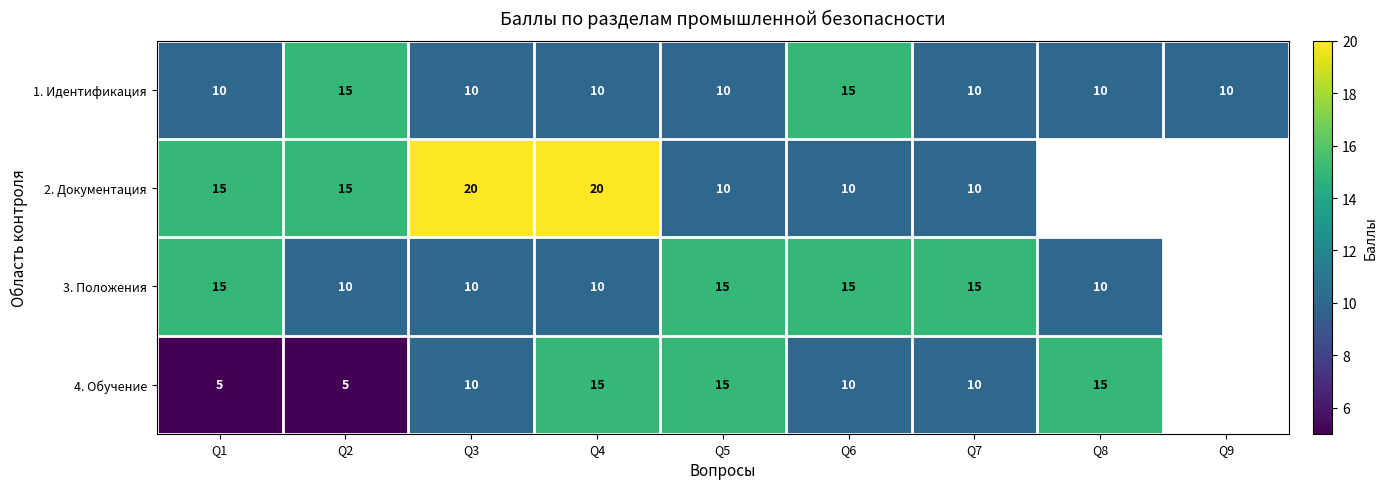

How many distinct data groups are displayed?

4